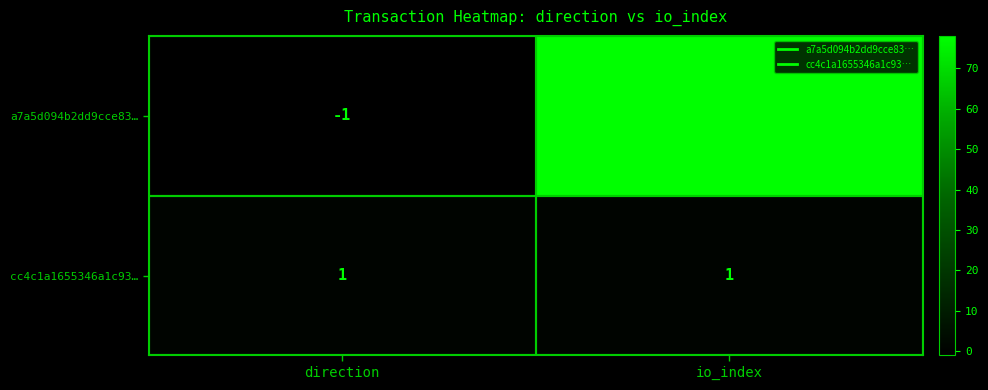

What is the difference between the maximum and minimum values in the a7a5d094b2dd9cce83… series?

79